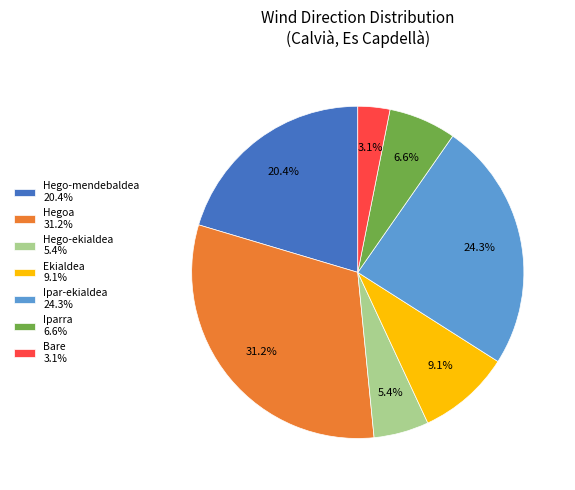

To the nearest percent, what is the difference between the largest and smallest slice percentages?

28%